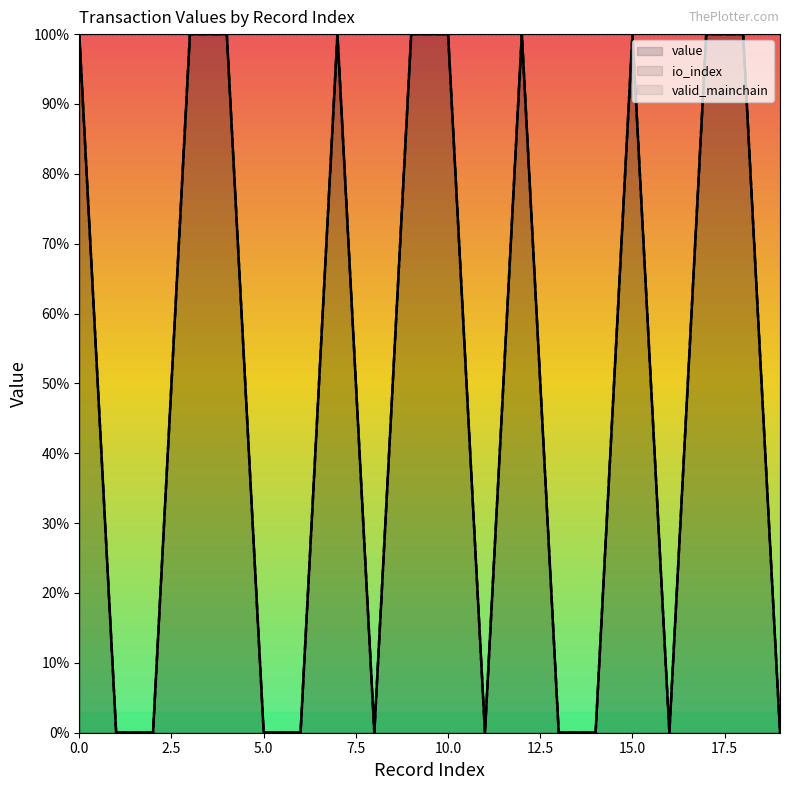

True or false: value and io_index cross at least once.

False